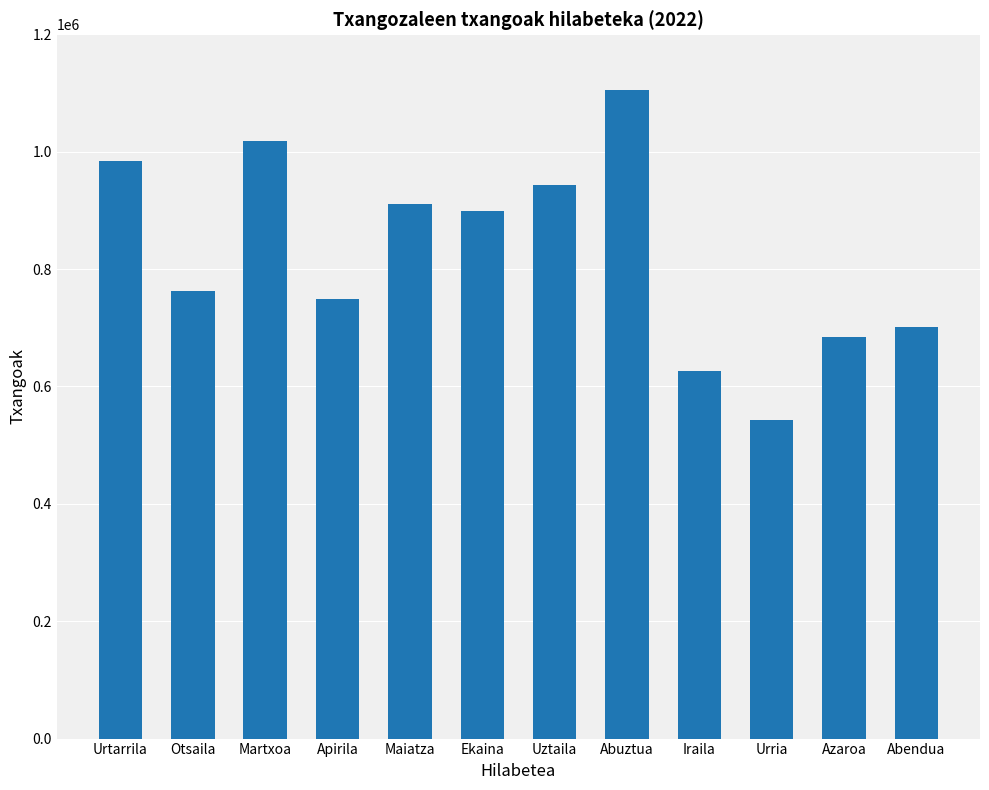

The value at Abuztua is 1504571. True or false?

False